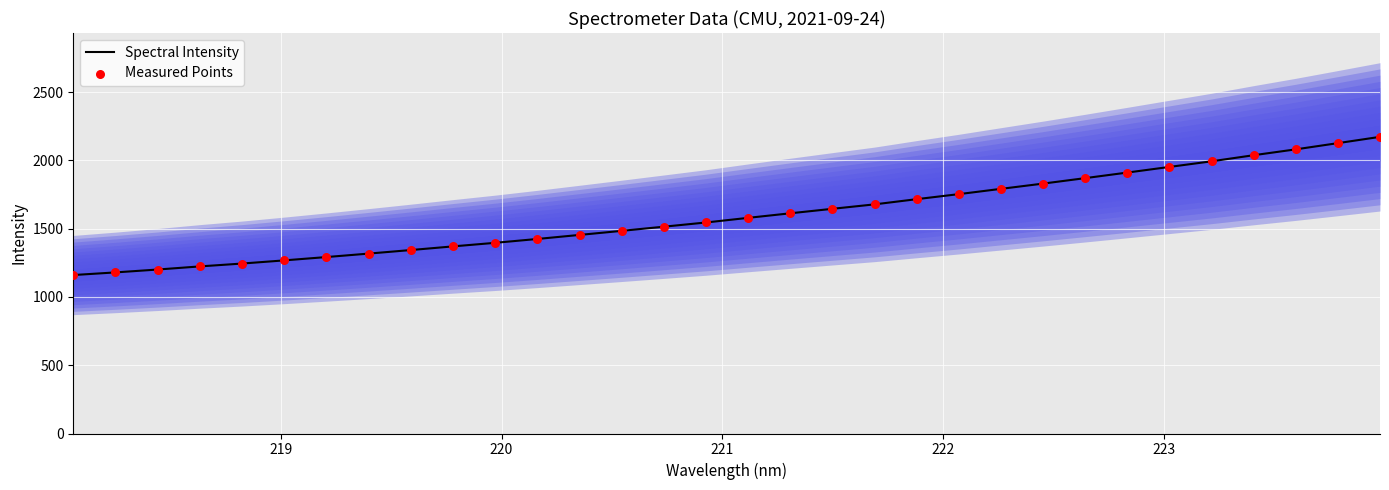

Which series has the widest spread of Y values?

Spectral Intensity